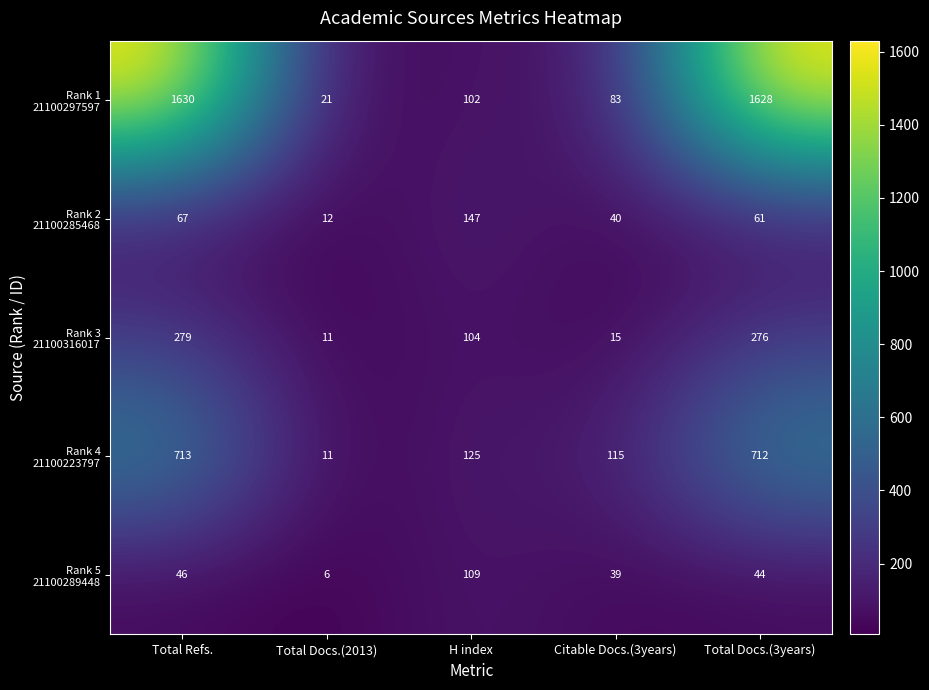

At which category is the sum across all series the highest?

Total Refs.